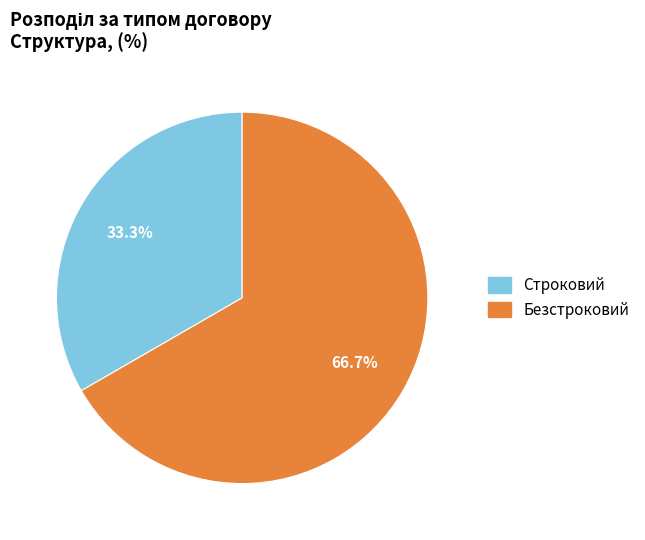

Between Строковий and Безстроковий, which is larger?

Безстроковий